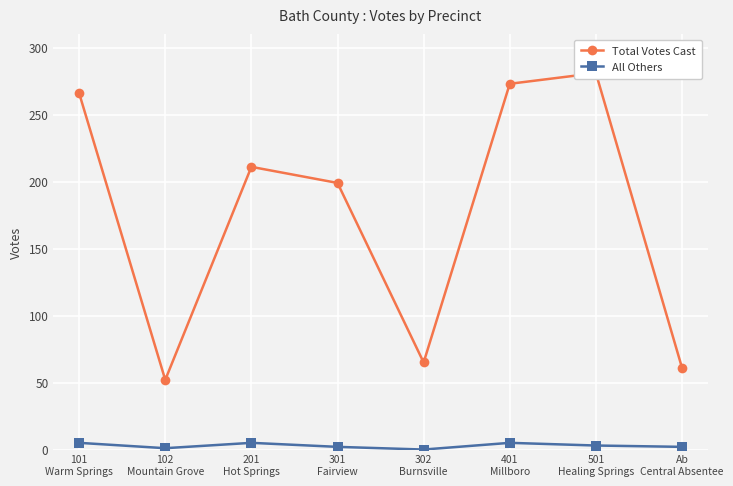

Is the value of Total Votes Cast at 101
Warm Springs greater than the value of All Others at 501
Healing Springs?

Yes